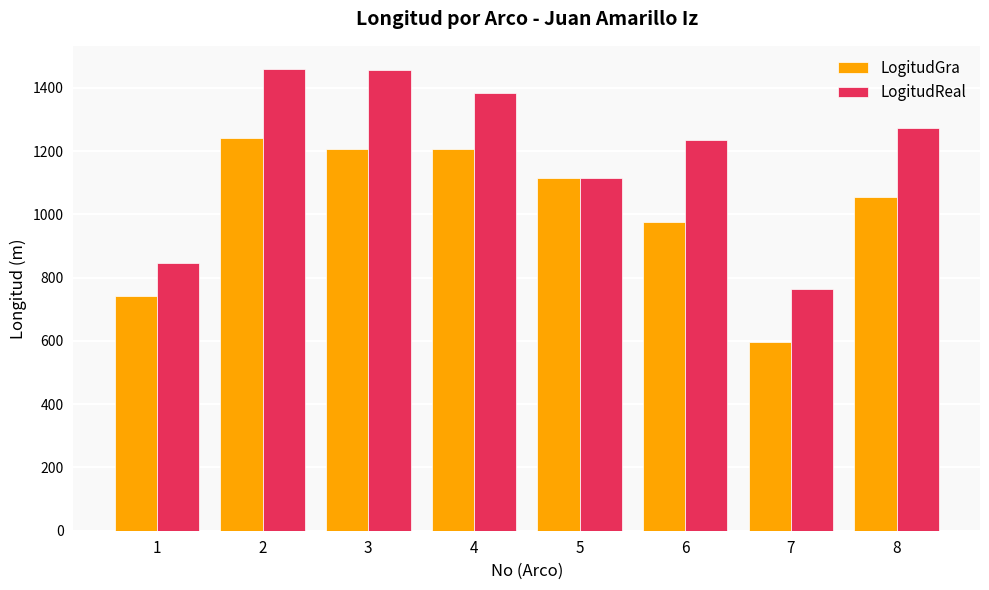

How many data points in LogitudReal are above 1271?

4